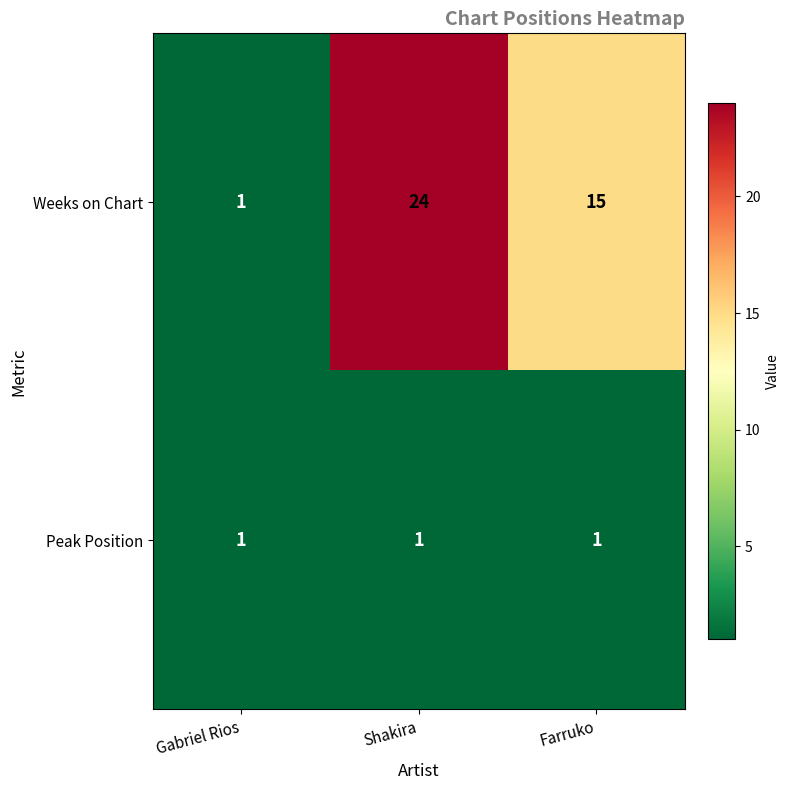

Which series changed the most between Gabriel Rios and Shakira?

Weeks on Chart